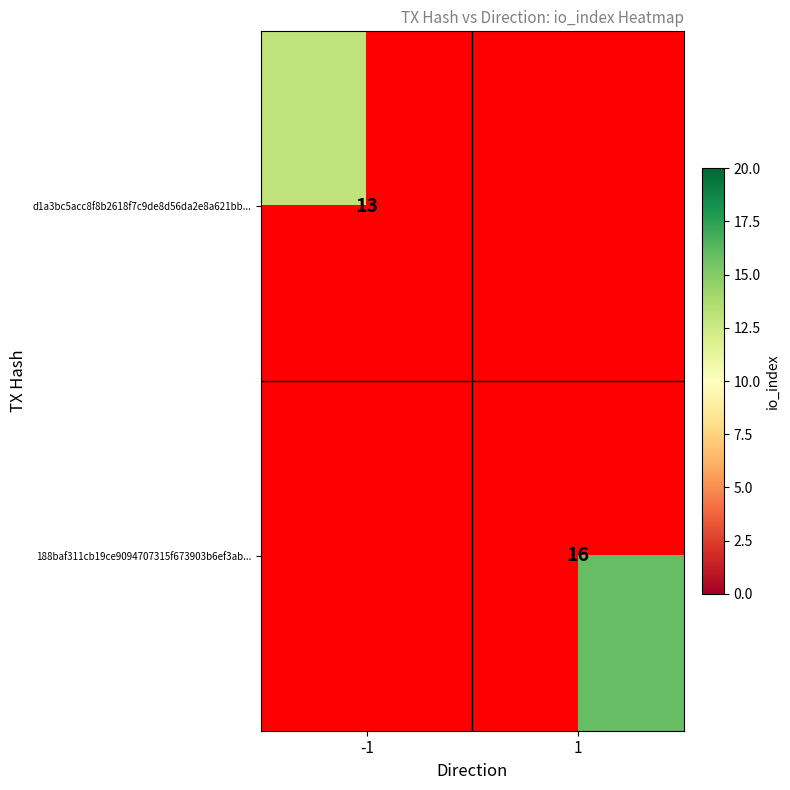

Which has a higher value, -1 or 1?

1